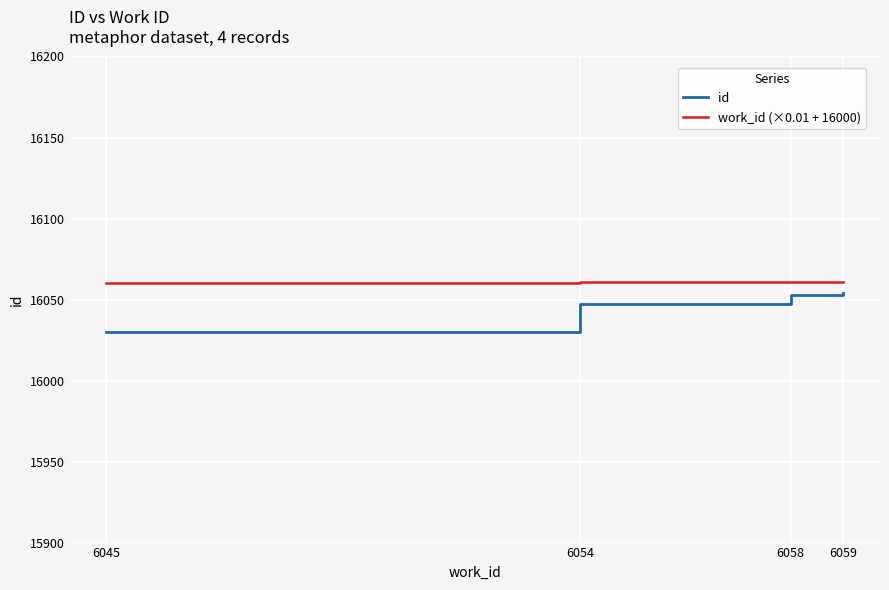

How many lines are shown in the chart?

2